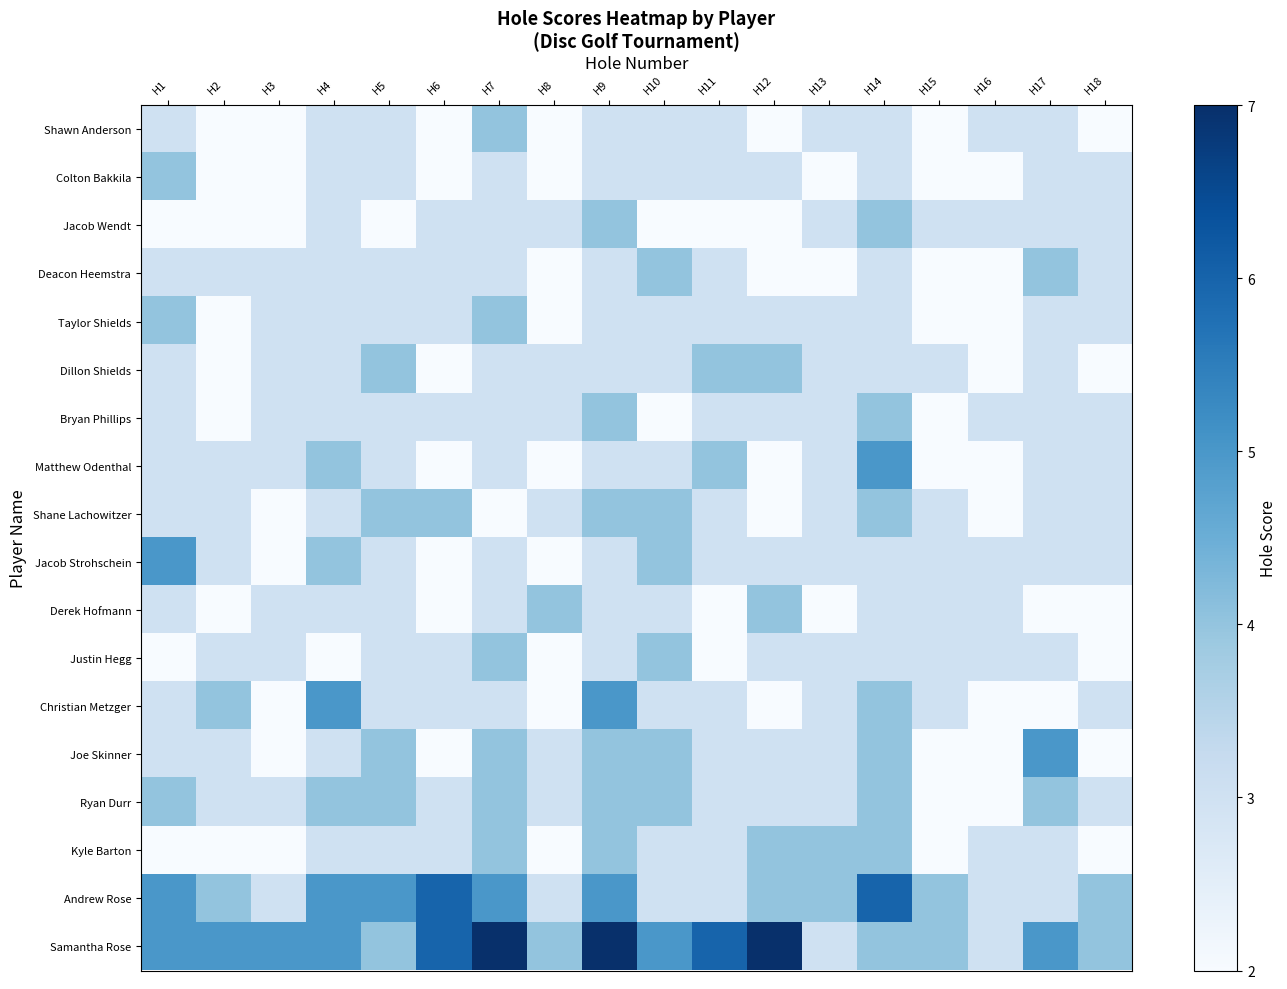

Reading left to right, what are all the values shown in this chart?

Shawn Anderson: H1=3	H2=2	H3=2	H4=3	H5=3	H6=2	H7=4	H8=2	H9=3	H10=3	H11=3	H12=2	H13=3	H14=3	H15=2	H16=3	H17=3	H18=2
Colton Bakkila: H1=4	H2=2	H3=2	H4=3	H5=3	H6=2	H7=3	H8=2	H9=3	H10=3	H11=3	H12=3	H13=2	H14=3	H15=2	H16=2	H17=3	H18=3
Jacob Wendt: H1=2	H2=2	H3=2	H4=3	H5=2	H6=3	H7=3	H8=3	H9=4	H10=2	H11=2	H12=2	H13=3	H14=4	H15=3	H16=3	H17=3	H18=3
Deacon Heemstra: H1=3	H2=3	H3=3	H4=3	H5=3	H6=3	H7=3	H8=2	H9=3	H10=4	H11=3	H12=2	H13=2	H14=3	H15=2	H16=2	H17=4	H18=3
Taylor Shields: H1=4	H2=2	H3=3	H4=3	H5=3	H6=3	H7=4	H8=2	H9=3	H10=3	H11=3	H12=3	H13=3	H14=3	H15=2	H16=2	H17=3	H18=3
Dillon Shields: H1=3	H2=2	H3=3	H4=3	H5=4	H6=2	H7=3	H8=3	H9=3	H10=3	H11=4	H12=4	H13=3	H14=3	H15=3	H16=2	H17=3	H18=2
Bryan Phillips: H1=3	H2=2	H3=3	H4=3	H5=3	H6=3	H7=3	H8=3	H9=4	H10=2	H11=3	H12=3	H13=3	H14=4	H15=2	H16=3	H17=3	H18=3
Matthew Odenthal: H1=3	H2=3	H3=3	H4=4	H5=3	H6=2	H7=3	H8=2	H9=3	H10=3	H11=4	H12=2	H13=3	H14=5	H15=2	H16=2	H17=3	H18=3
Shane Lachowitzer: H1=3	H2=3	H3=2	H4=3	H5=4	H6=4	H7=2	H8=3	H9=4	H10=4	H11=3	H12=2	H13=3	H14=4	H15=3	H16=2	H17=3	H18=3
Jacob Strohschein: H1=5	H2=3	H3=2	H4=4	H5=3	H6=2	H7=3	H8=2	H9=3	H10=4	H11=3	H12=3	H13=3	H14=3	H15=3	H16=3	H17=3	H18=3
Derek Hofmann: H1=3	H2=2	H3=3	H4=3	H5=3	H6=2	H7=3	H8=4	H9=3	H10=3	H11=2	H12=4	H13=2	H14=3	H15=3	H16=3	H17=2	H18=2
Justin Hegg: H1=2	H2=3	H3=3	H4=2	H5=3	H6=3	H7=4	H8=2	H9=3	H10=4	H11=2	H12=3	H13=3	H14=3	H15=3	H16=3	H17=3	H18=2
Christian Metzger: H1=3	H2=4	H3=2	H4=5	H5=3	H6=3	H7=3	H8=2	H9=5	H10=3	H11=3	H12=2	H13=3	H14=4	H15=3	H16=2	H17=2	H18=3
Joe Skinner: H1=3	H2=3	H3=2	H4=3	H5=4	H6=2	H7=4	H8=3	H9=4	H10=4	H11=3	H12=3	H13=3	H14=4	H15=2	H16=2	H17=5	H18=2
Ryan Durr: H1=4	H2=3	H3=3	H4=4	H5=4	H6=3	H7=4	H8=3	H9=4	H10=4	H11=3	H12=3	H13=3	H14=4	H15=2	H16=2	H17=4	H18=3
Kyle Barton: H1=2	H2=2	H3=2	H4=3	H5=3	H6=3	H7=4	H8=2	H9=4	H10=3	H11=3	H12=4	H13=4	H14=4	H15=2	H16=3	H17=3	H18=2
Andrew Rose: H1=5	H2=4	H3=3	H4=5	H5=5	H6=6	H7=5	H8=3	H9=5	H10=3	H11=3	H12=4	H13=4	H14=6	H15=4	H16=3	H17=3	H18=4
Samantha Rose: H1=5	H2=5	H3=5	H4=5	H5=4	H6=6	H7=7	H8=4	H9=7	H10=5	H11=6	H12=7	H13=3	H14=4	H15=4	H16=3	H17=5	H18=4